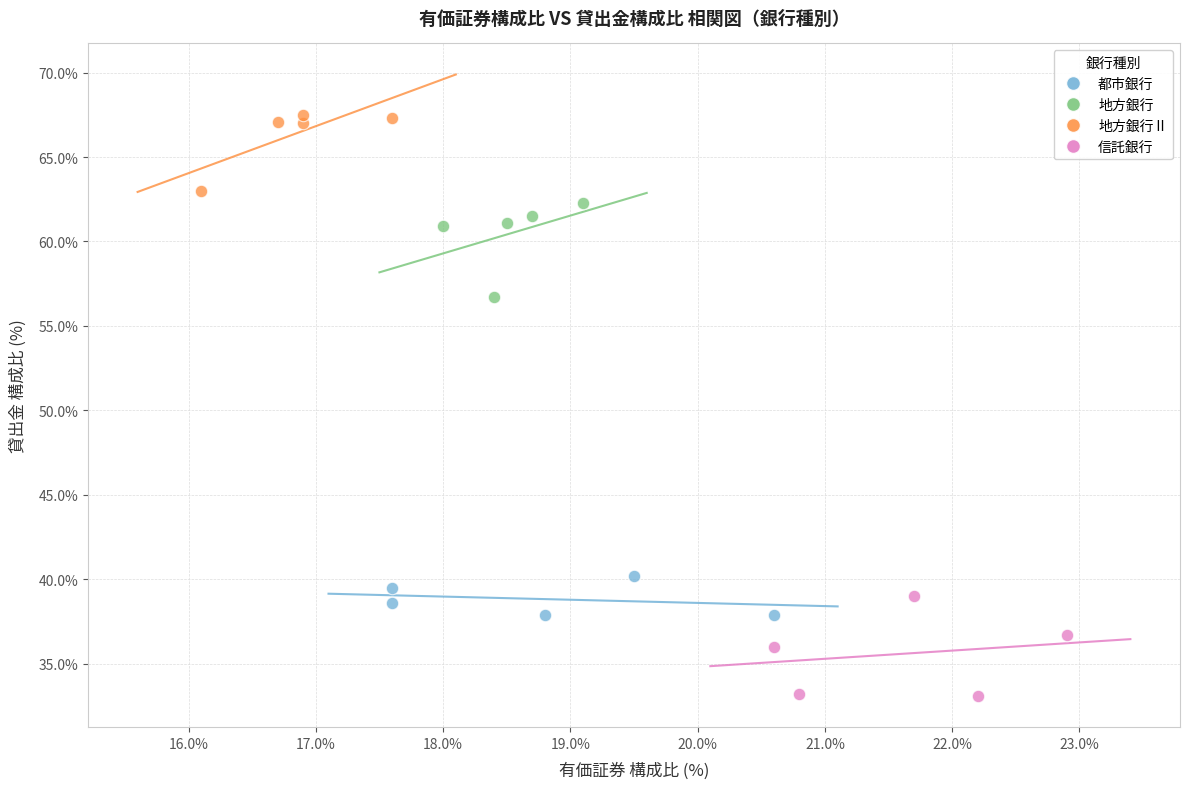

Which series contains the lowest Y value?

信託銀行